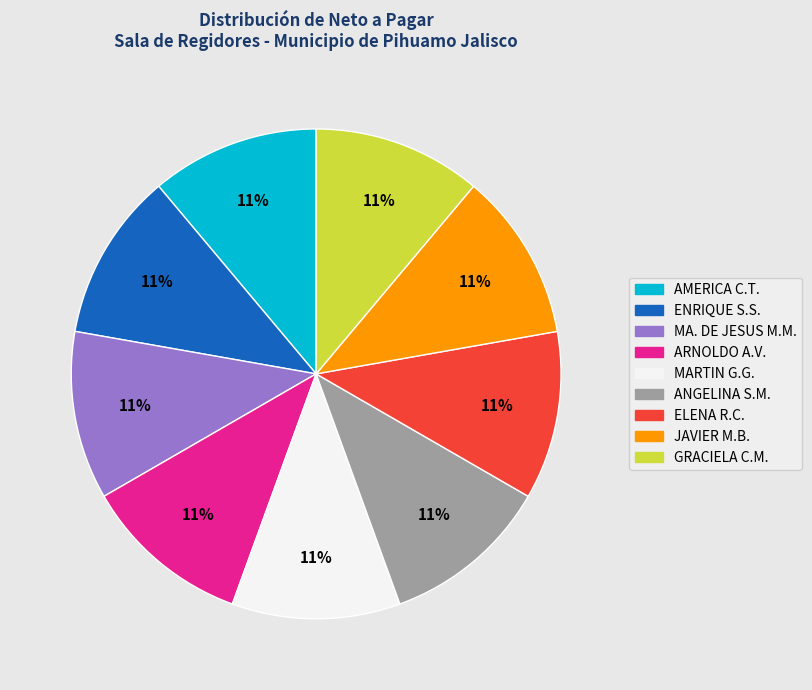

What percentage is the ENRIQUE S.S. slice, to the nearest percent?

11%